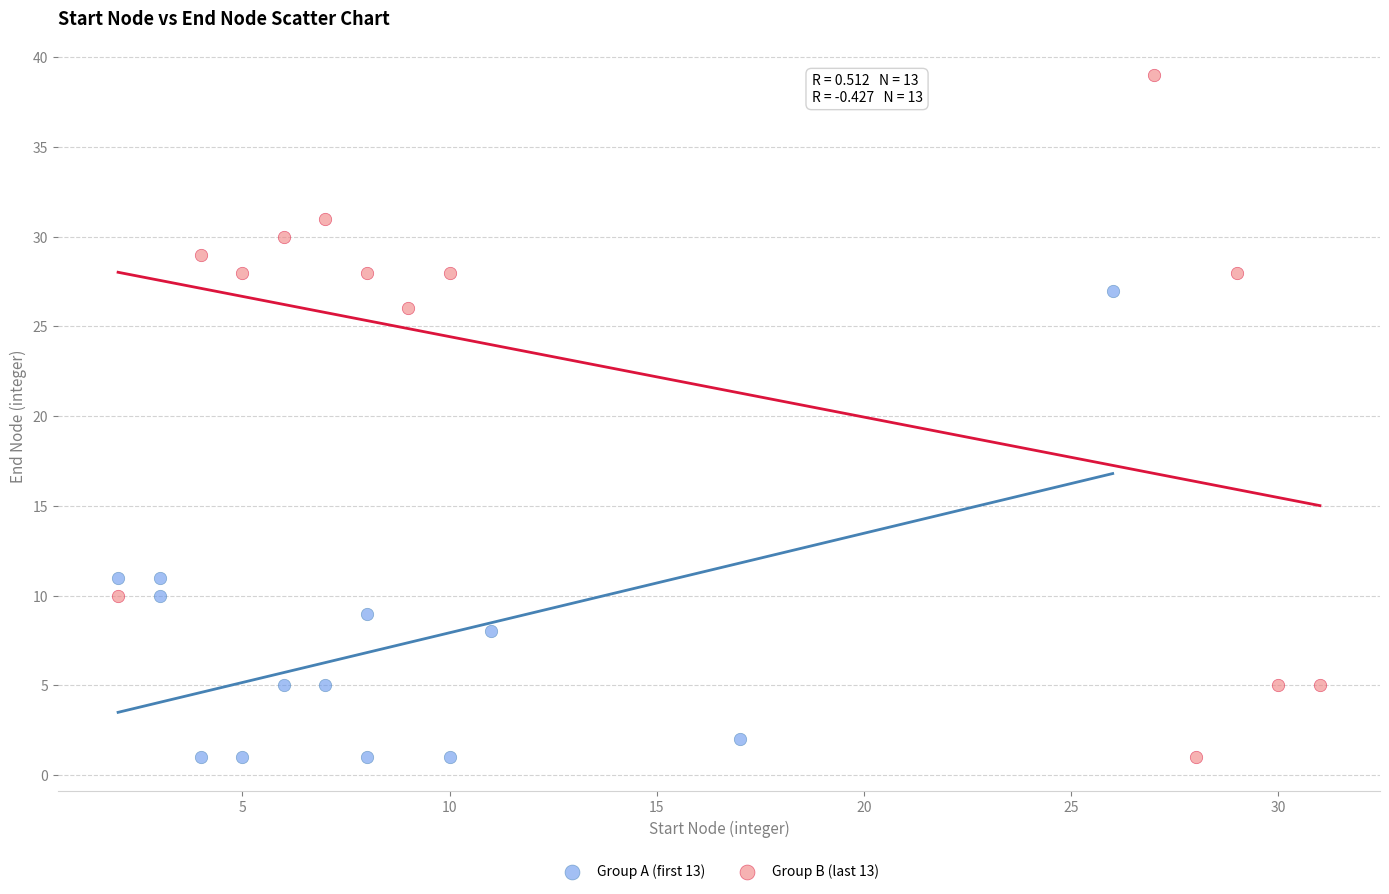

Which series has the largest Y range (max minus min)?

Group B (last 13)